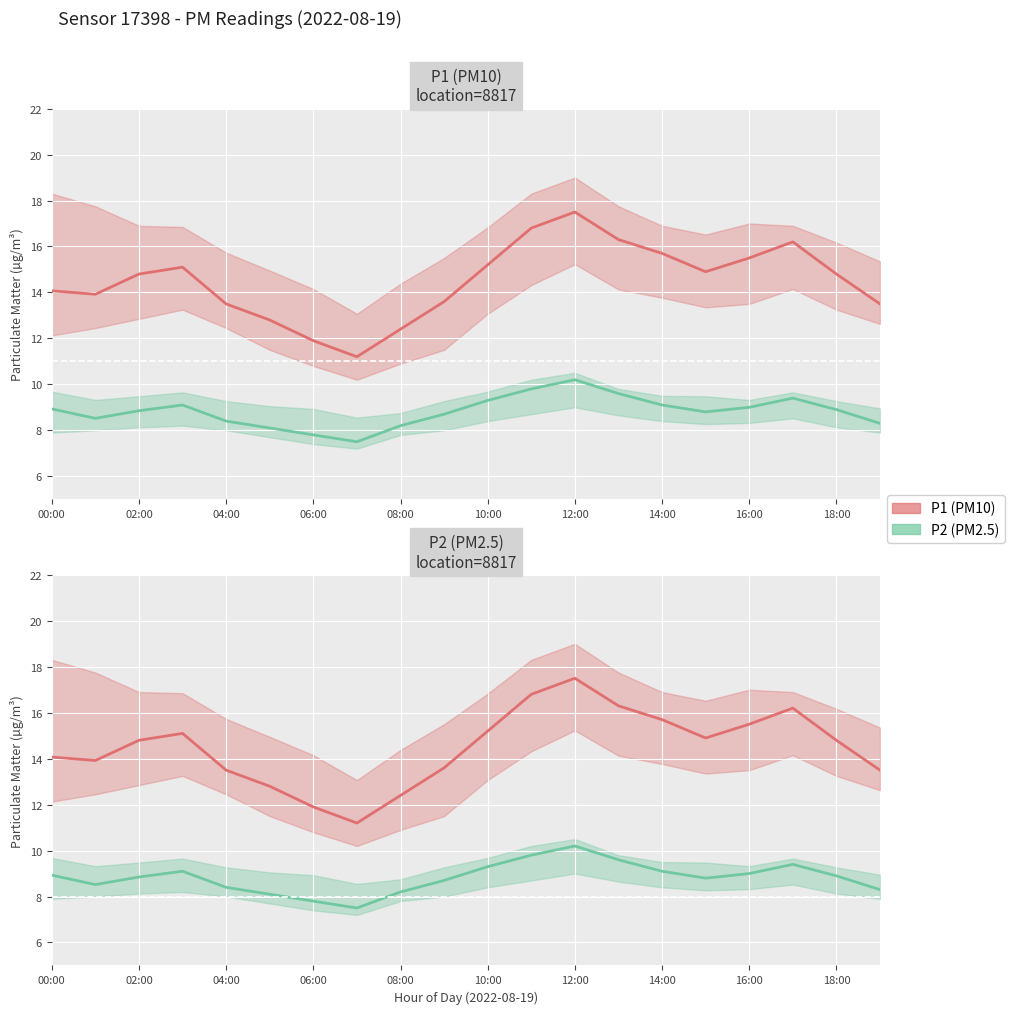

What is the difference between the second highest and second lowest values in the P1 (PM10) series?

4.9